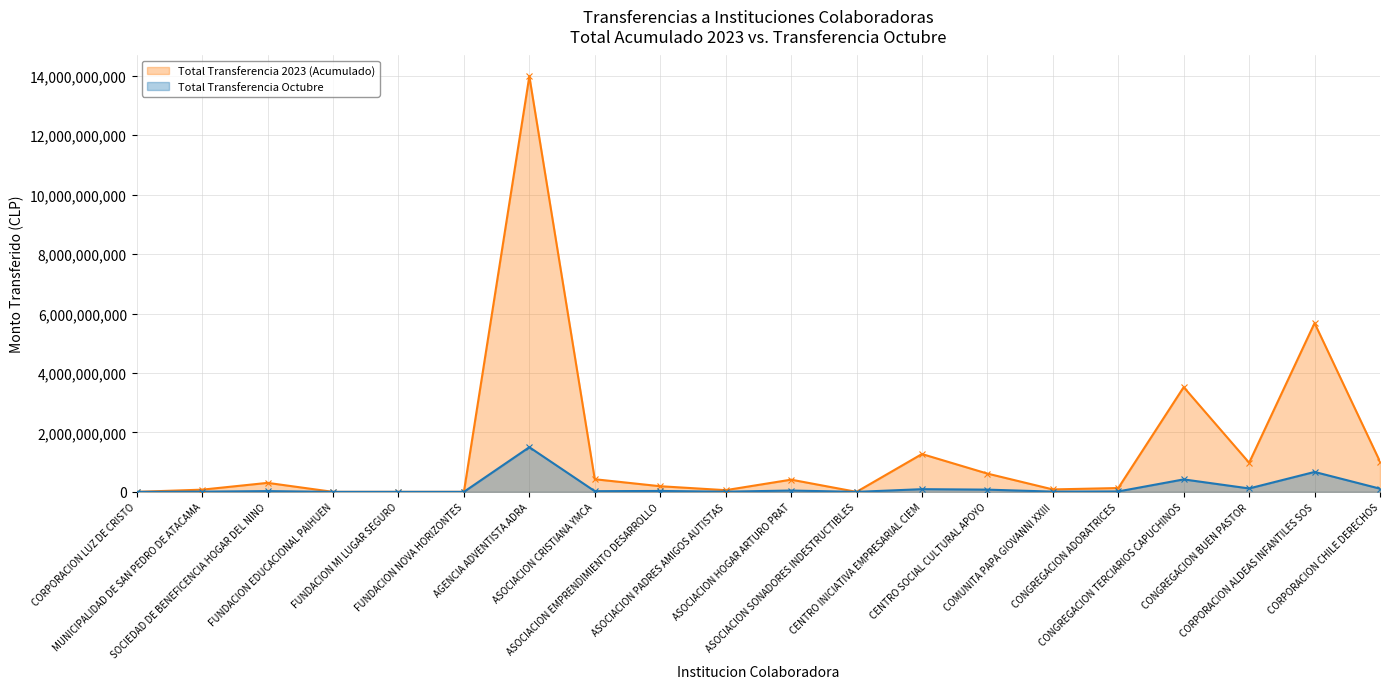

List the series in order of their peak value, highest first.

Total Transferencia 2023 (Acumulado), Total Transferencia Octubre